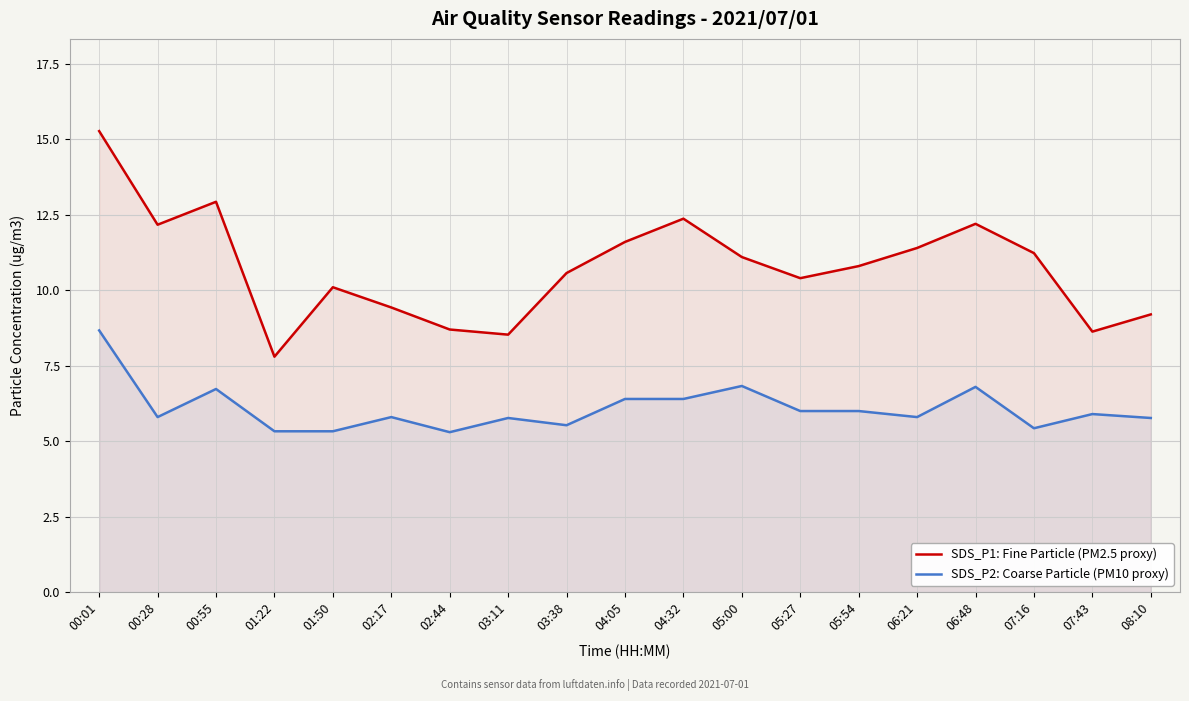

What position from the left is 03:11?

8